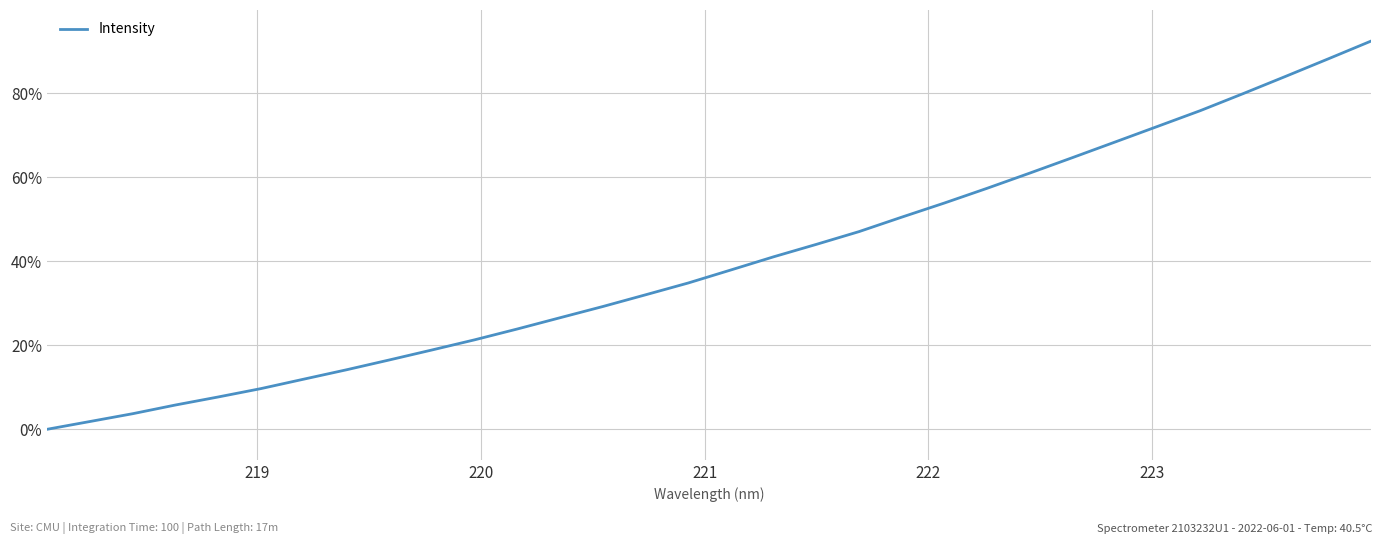

What is the difference between the maximum and minimum values?

92.5